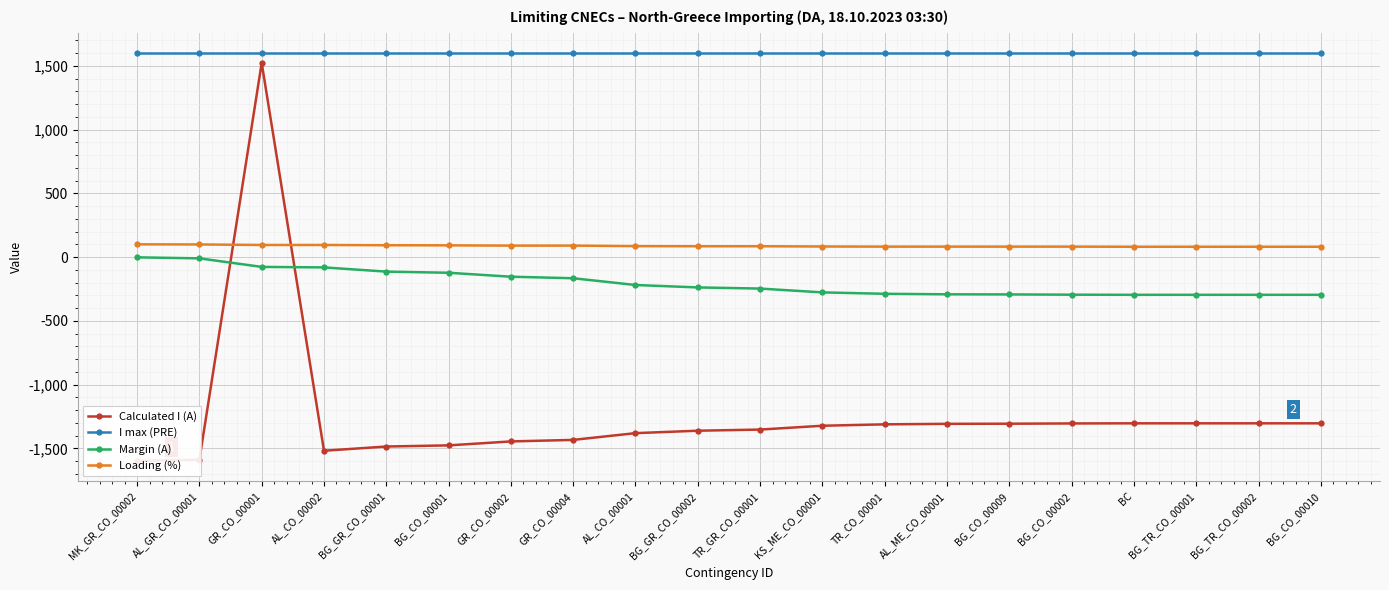

The value of I max (PRE) at AL_GR_CO_00001 is 1600. True or false?

True